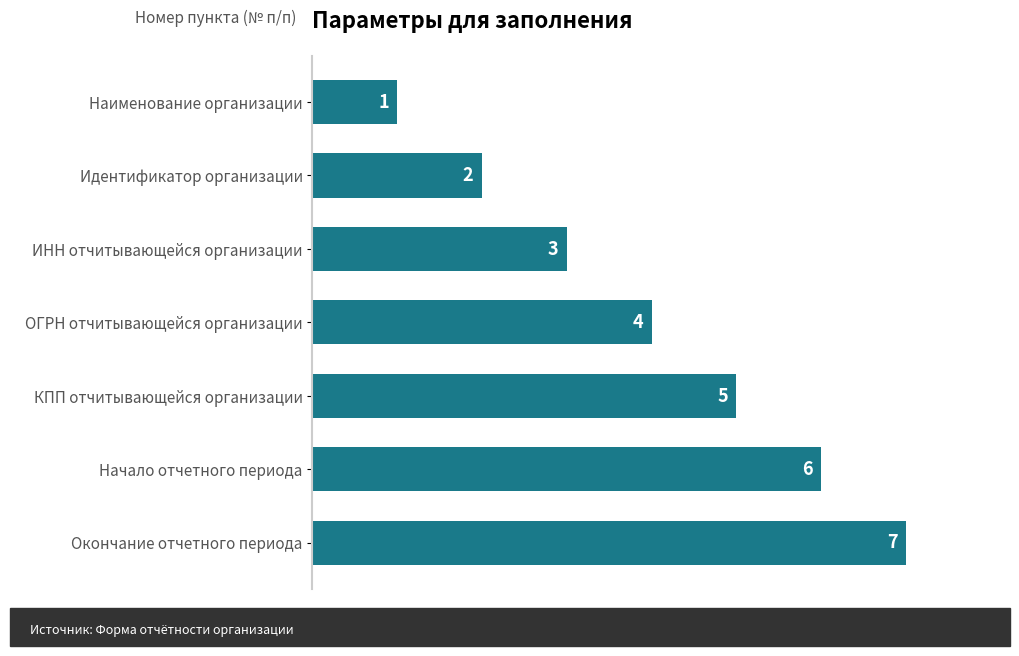

What is the greatest value displayed?

7